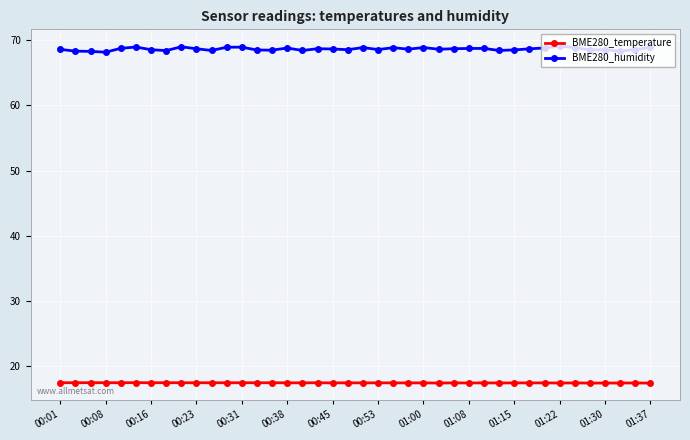

What is the value of the BME280_temperature point at the 25th from the left?

17.4